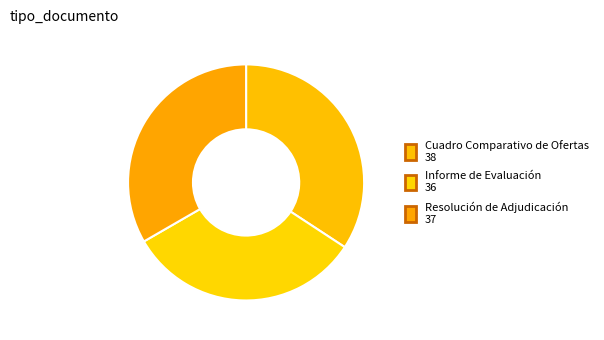

What is the ratio of the value at Resolución de Adjudicación to the value at Informe de Evaluación?

1.0